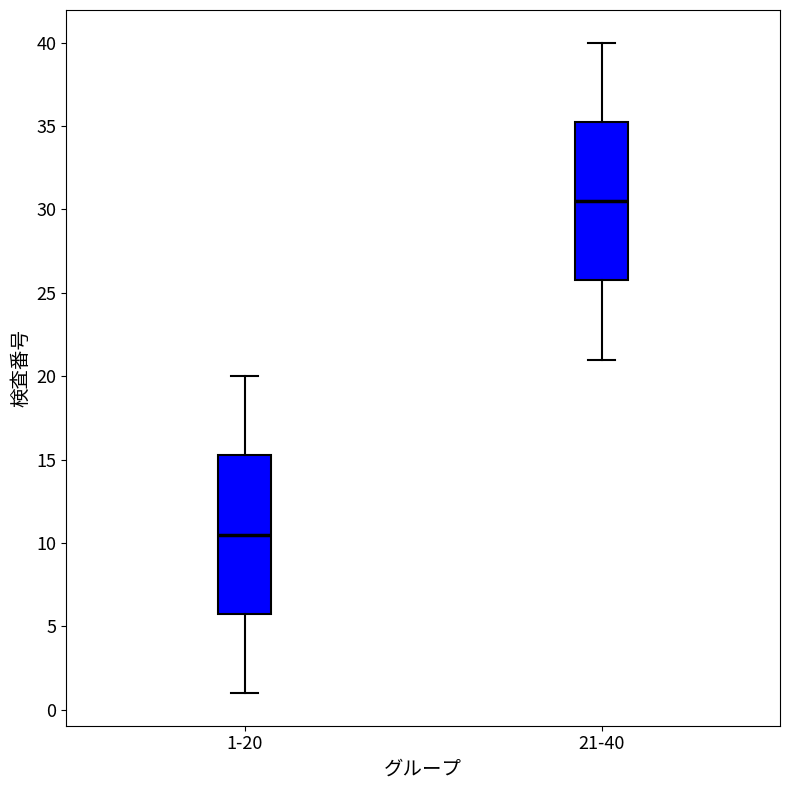

Which box has the highest median line?

21-40